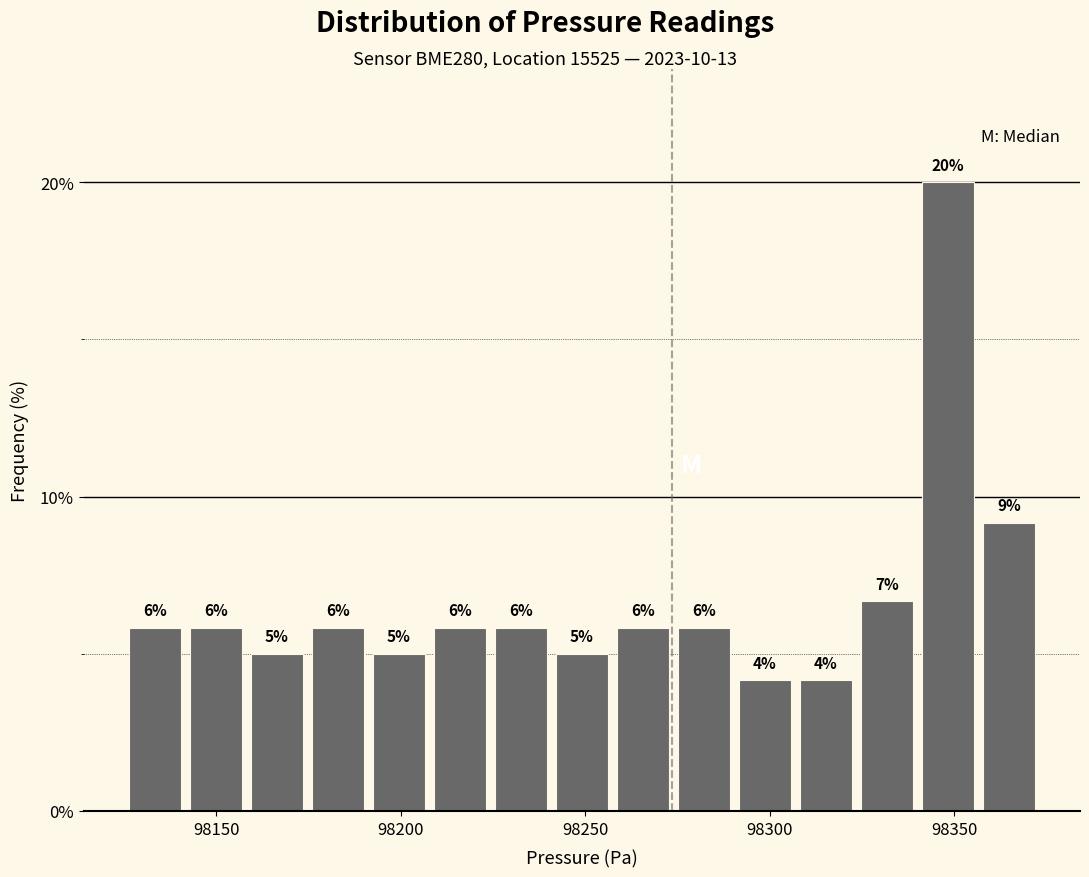

Around what value on the x-axis is the tallest bar? Give the approximate position of its centre, as read against the axis.

98350